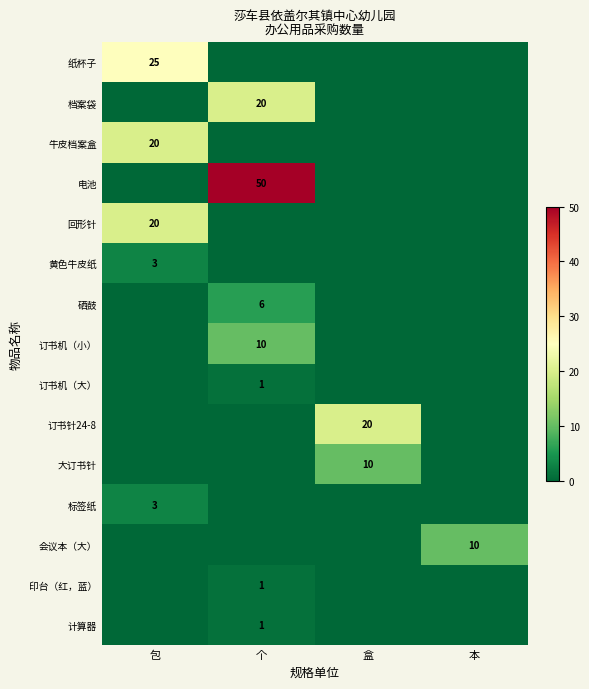

True or false: 电池 has a value of 80 at 个.

False